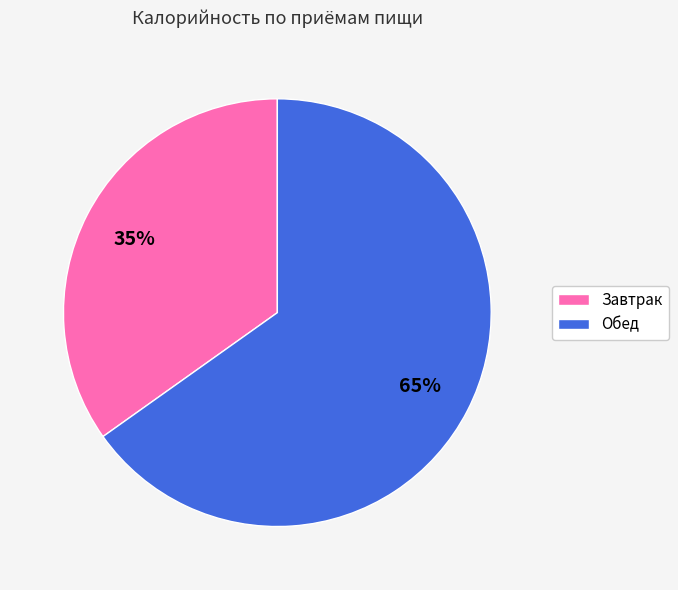

What is the smallest slice in the pie chart?

Завтрак